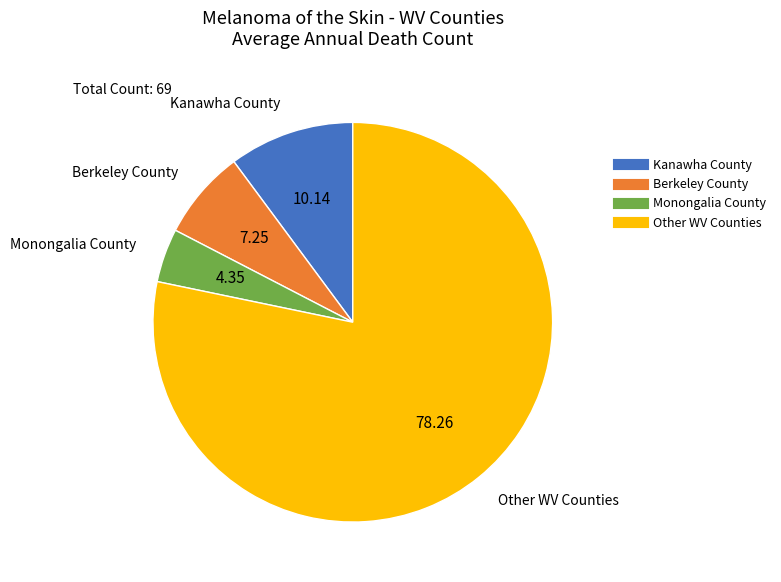

How many slices are in this pie chart?

4